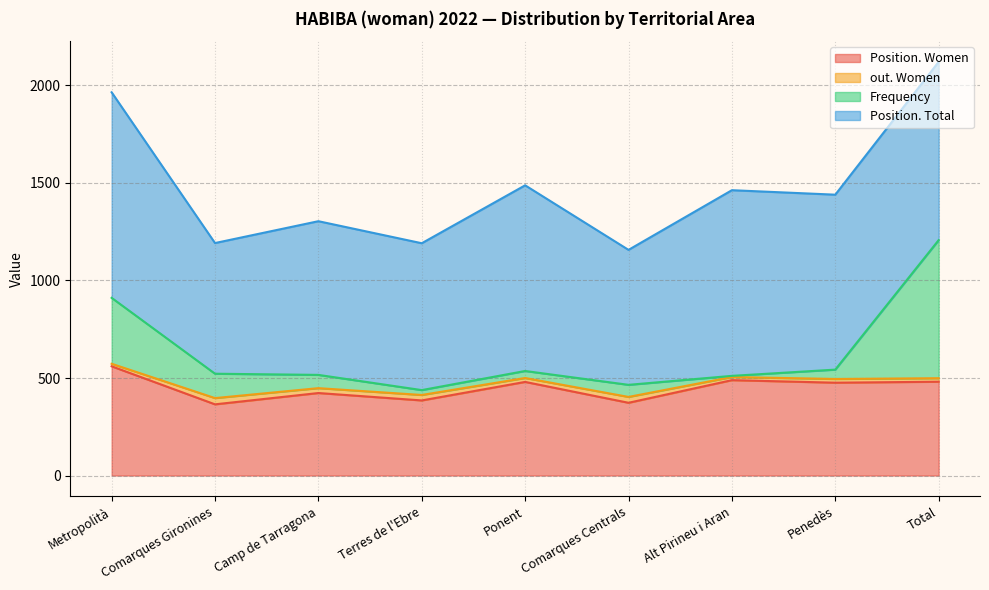

Where is Position. Women nearest to the value 462?

Penedès